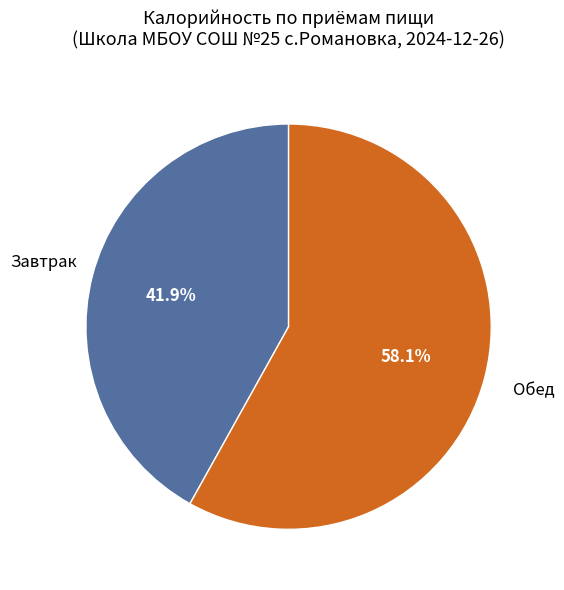

Count the number of slices in the pie.

2